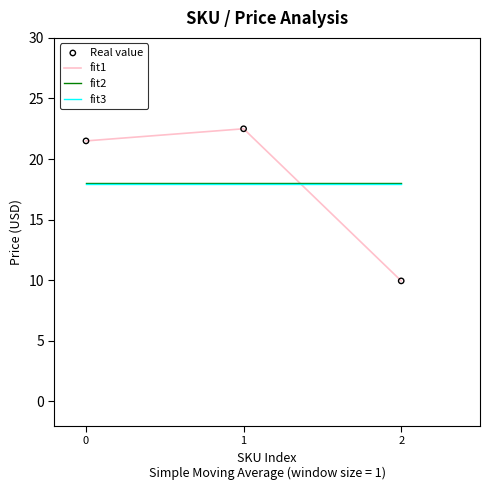

Which series has the largest range (max minus min)?

fit1